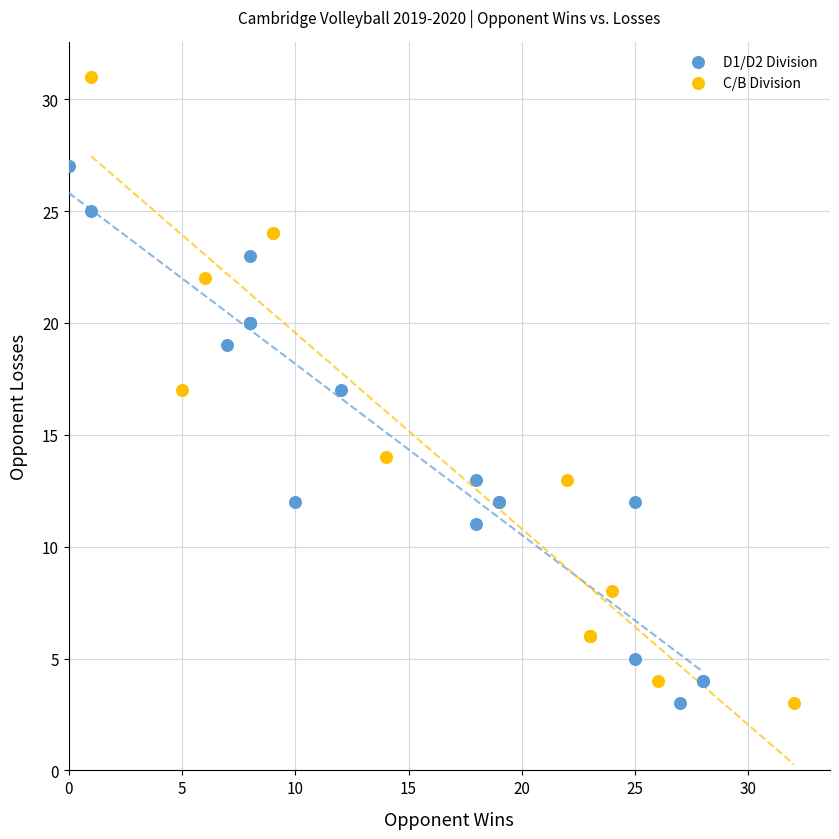

Which series contains the highest Y value?

C/B Division